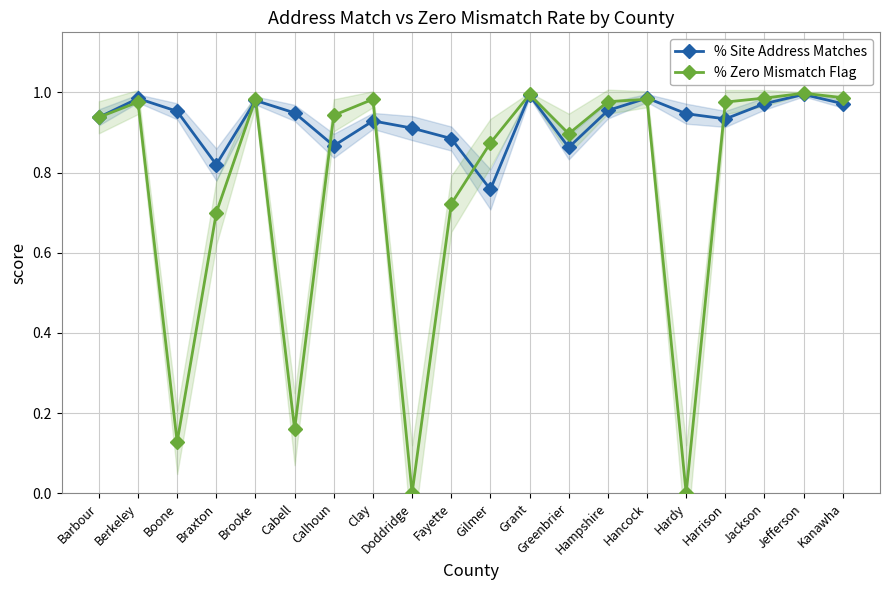

What are all the series names shown in the legend?

% Site Address Matches, % Zero Mismatch Flag